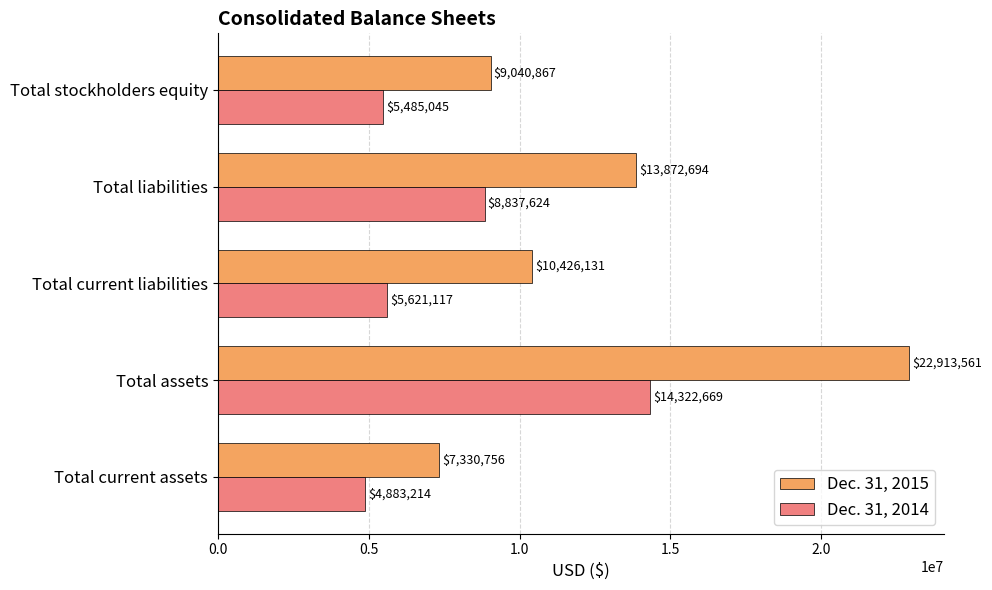

What is the difference between the second highest and minimum values in the Dec. 31, 2015 series?

6541938